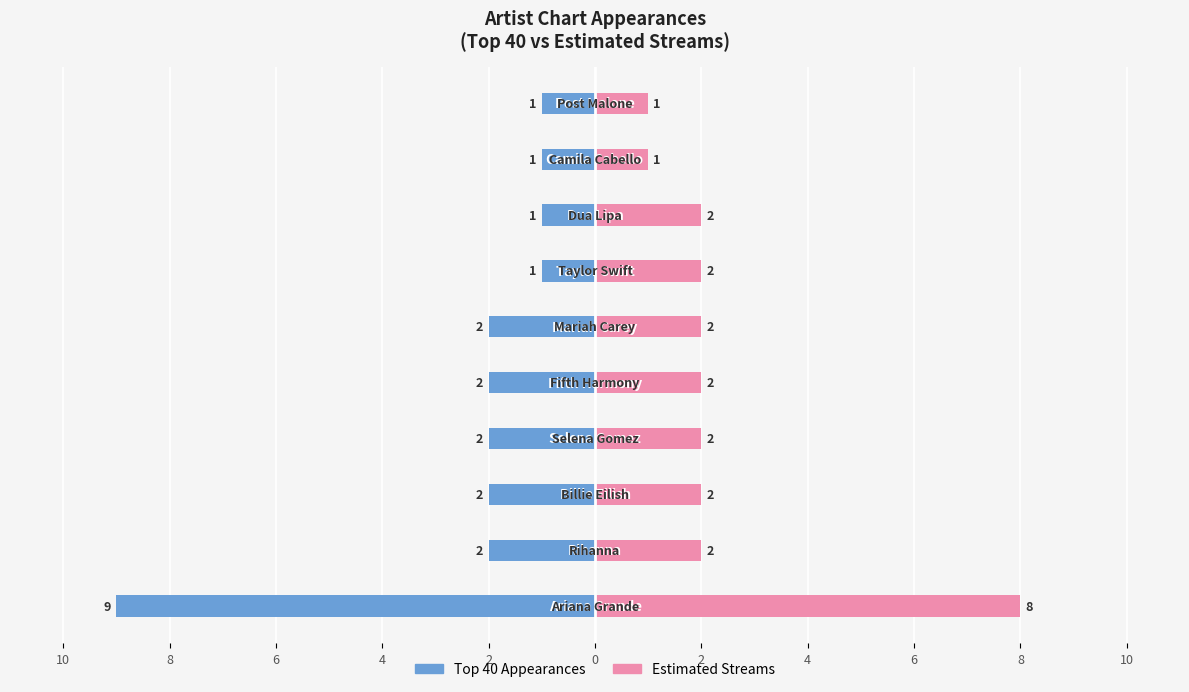

What are all the series names shown in the legend?

Top 40 Appearances, Estimated Streams